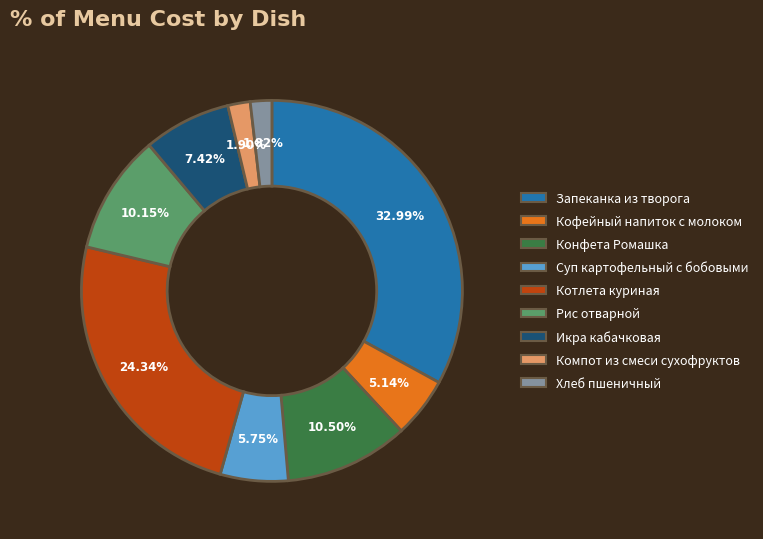

To the nearest percent, what percentage of the pie is Кофейный напиток с молоком?

5%